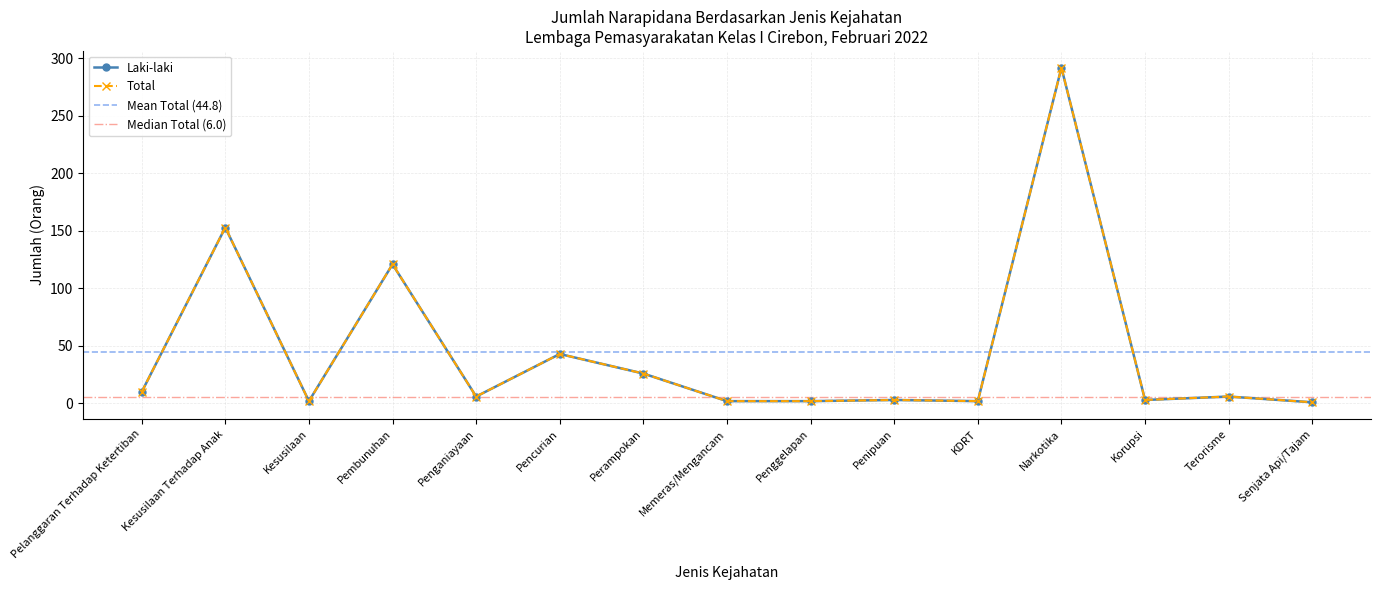

Which series has the largest total across all categories?

Laki-laki